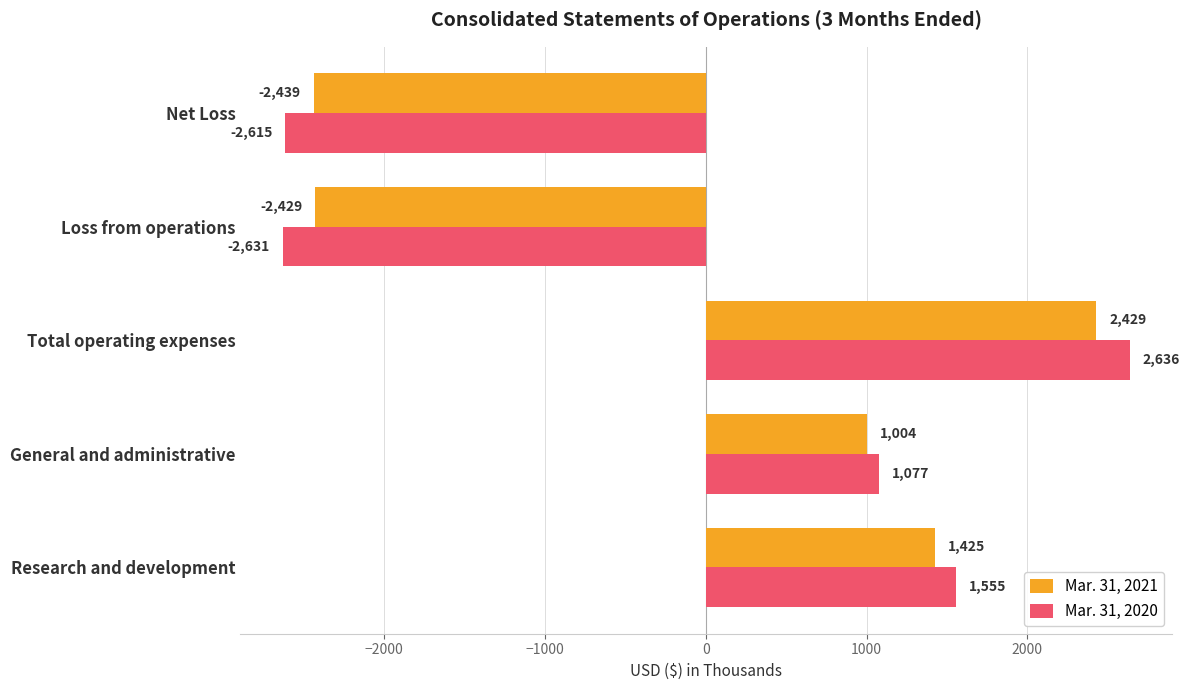

What is the approximate value of Mar. 31, 2021 at Net Loss?

-2439